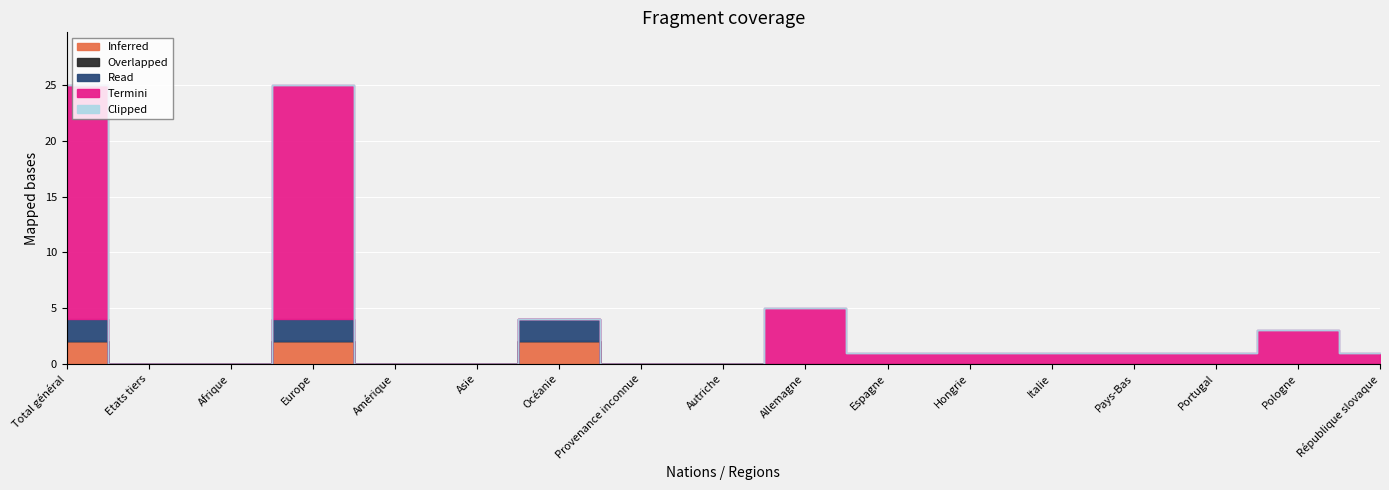

What is the difference between the highest and lowest values at Espagne?

1